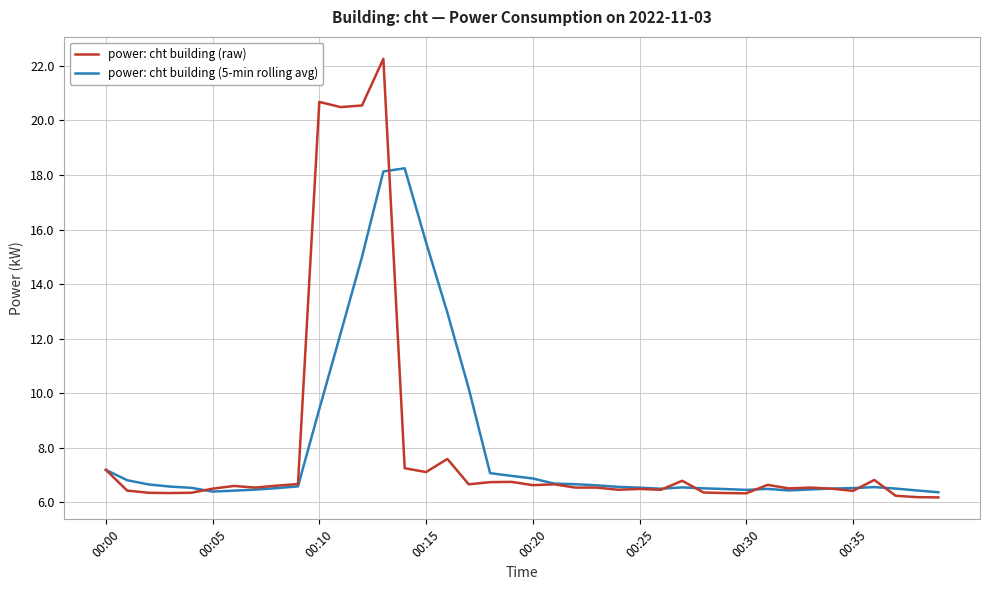

What is the maximum value for power: cht building (5-min rolling avg)?

18.2